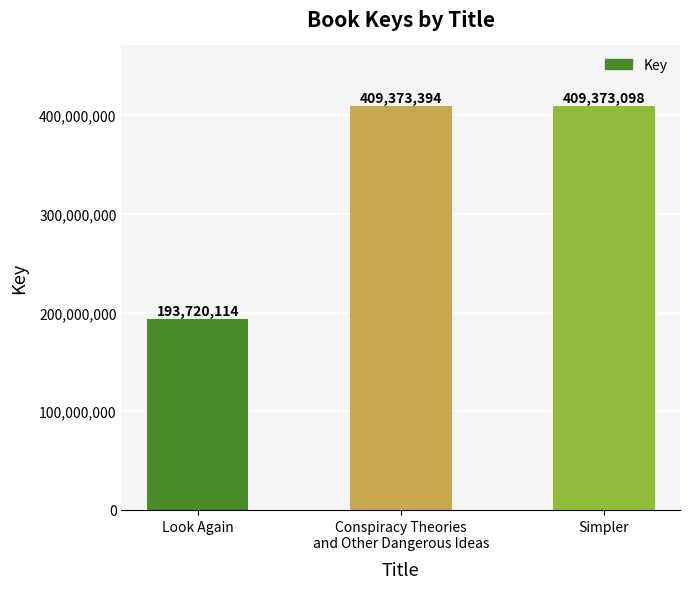

Reading right to left, list all the values displayed in this chart.

409373098	409373394	193720114